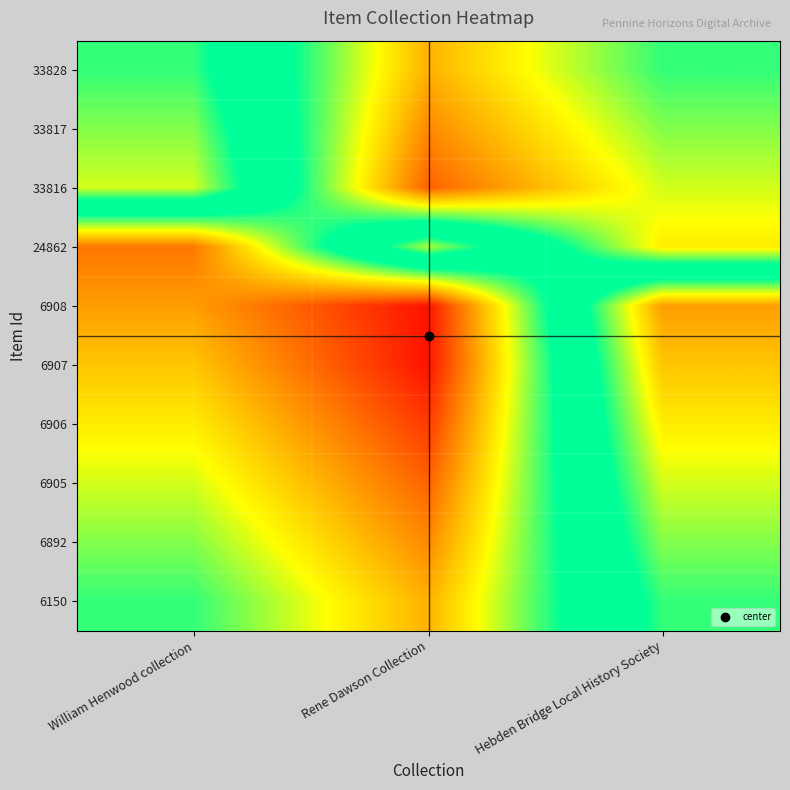

Reading left to right, extract all data points from this chart.

33828: William Henwood collection=0.6	Rene Dawson Collection=0.2	Hebden Bridge Local History Society=0.4
33817: William Henwood collection=0.6	Rene Dawson Collection=0.2	Hebden Bridge Local History Society=0.4
33816: William Henwood collection=0.7	Rene Dawson Collection=0.1	Hebden Bridge Local History Society=0.3
24862: William Henwood collection=0.1	Rene Dawson Collection=0.7	Hebden Bridge Local History Society=0.3
6908: William Henwood collection=0.2	Rene Dawson Collection=0.0	Hebden Bridge Local History Society=0.8
6907: William Henwood collection=0.2	Rene Dawson Collection=0.0	Hebden Bridge Local History Society=0.8
6906: William Henwood collection=0.3	Rene Dawson Collection=0.1	Hebden Bridge Local History Society=0.7
6905: William Henwood collection=0.3	Rene Dawson Collection=0.1	Hebden Bridge Local History Society=0.7
6892: William Henwood collection=0.4	Rene Dawson Collection=0.2	Hebden Bridge Local History Society=0.6
6150: William Henwood collection=0.4	Rene Dawson Collection=0.2	Hebden Bridge Local History Society=0.6